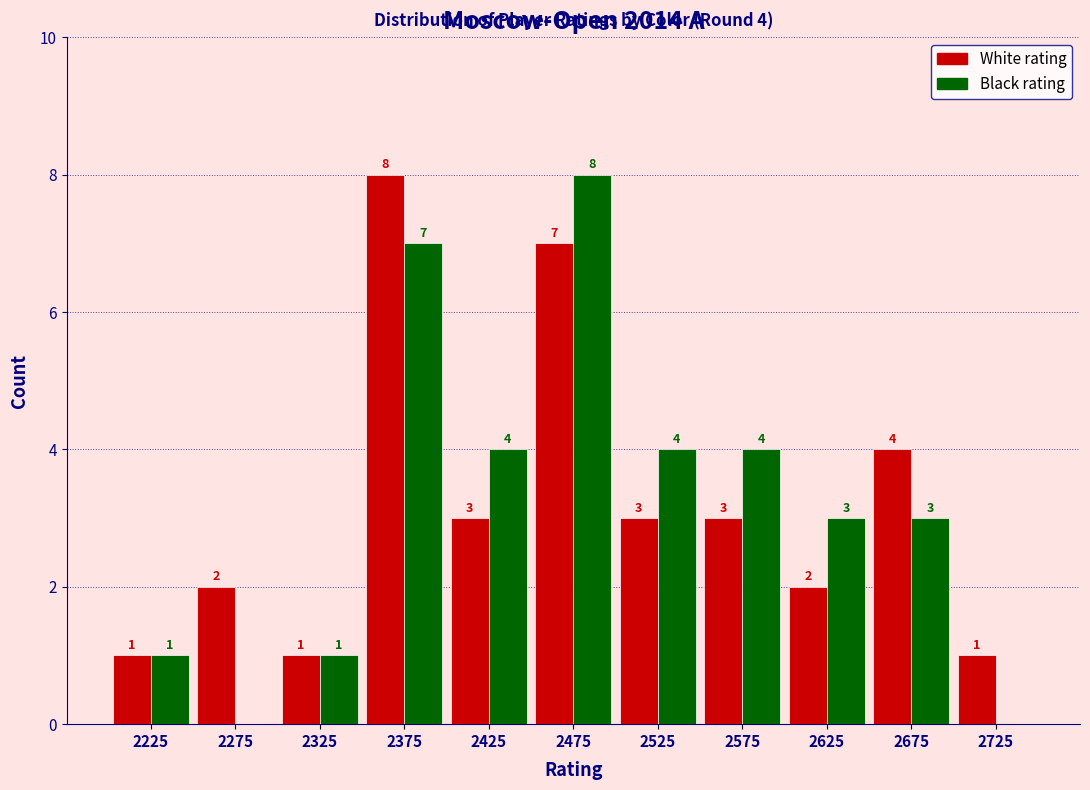

In the White rating series, which range on the x-axis has the tallest bar?

2350 to 2400